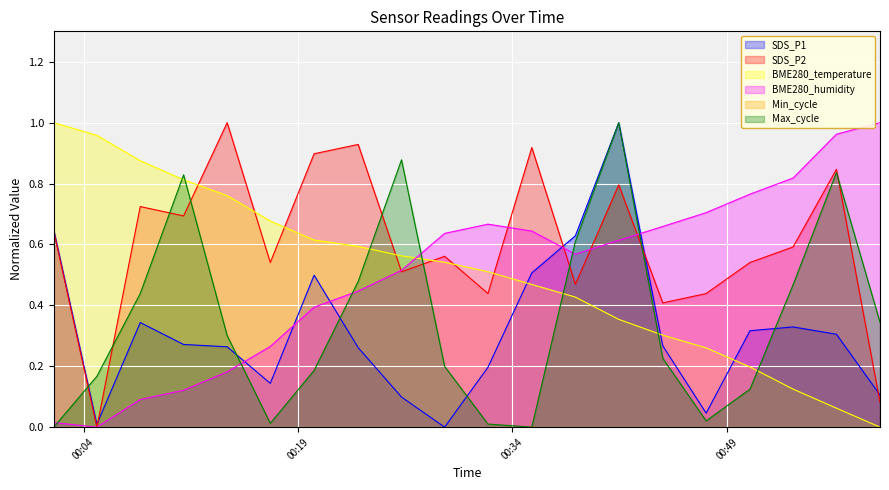

Between 2022/05/28 00:23:13 and 2022/05/28 00:50:38, which series saw the biggest shift?

BME280_temperature